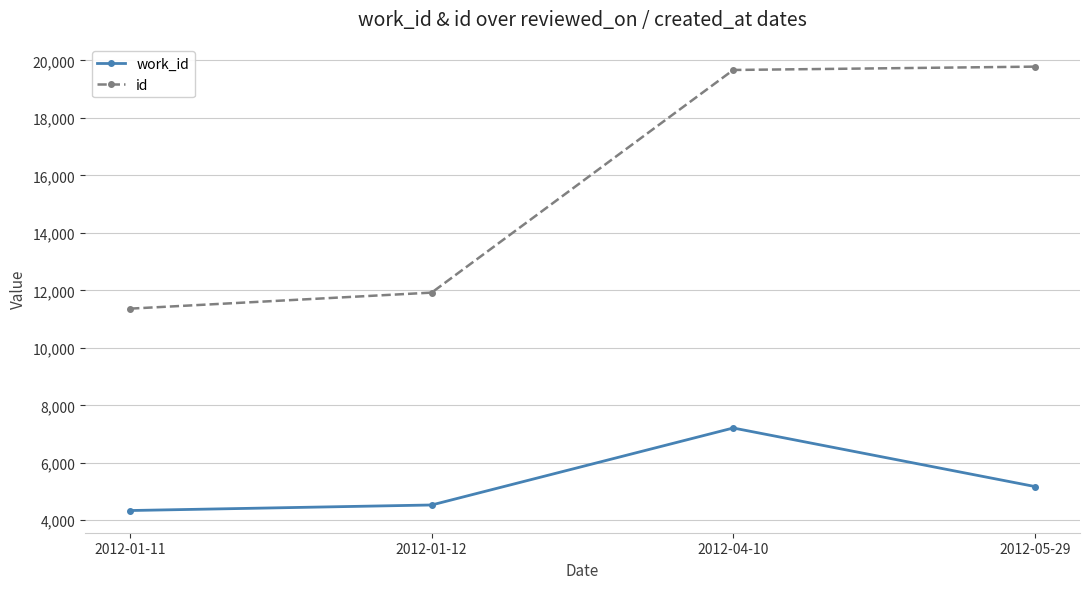

True or false: id and work_id intersect in this chart.

False